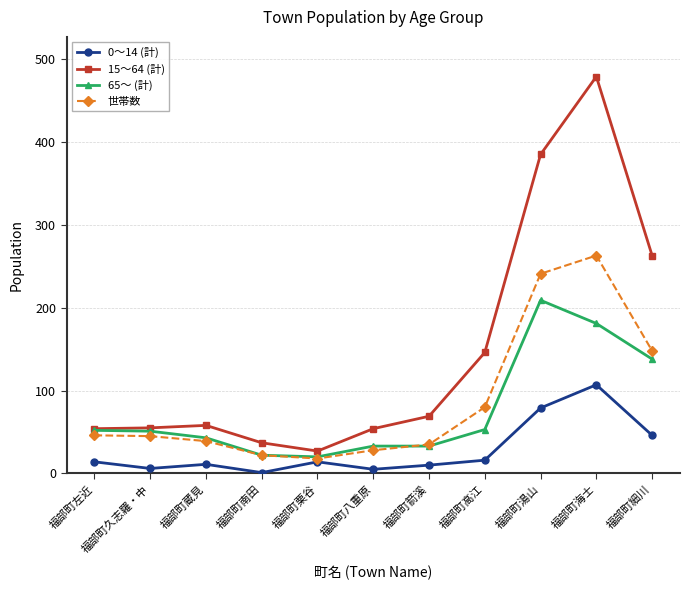

What is the spread (max minus min) of values at 福部町栗谷?

13